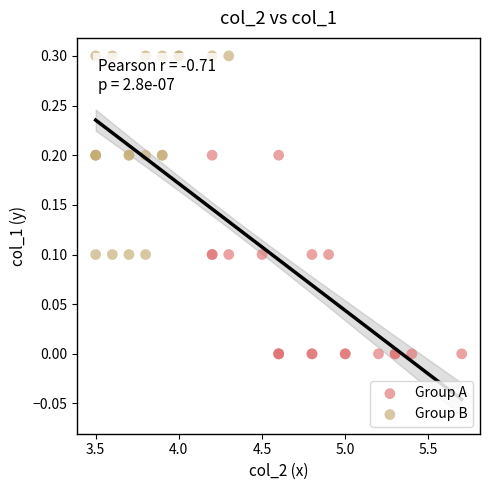

Which series reaches the minimum Y coordinate?

Group A